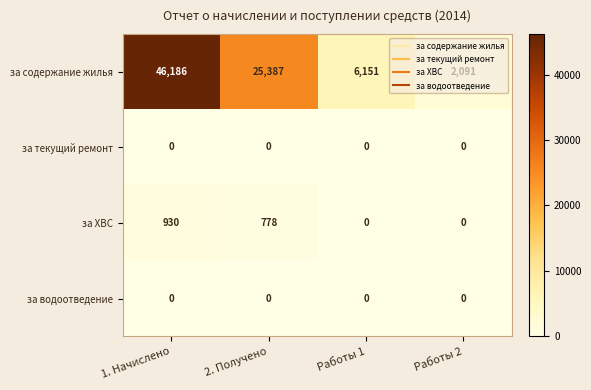

Count the number of categories in the chart.

4